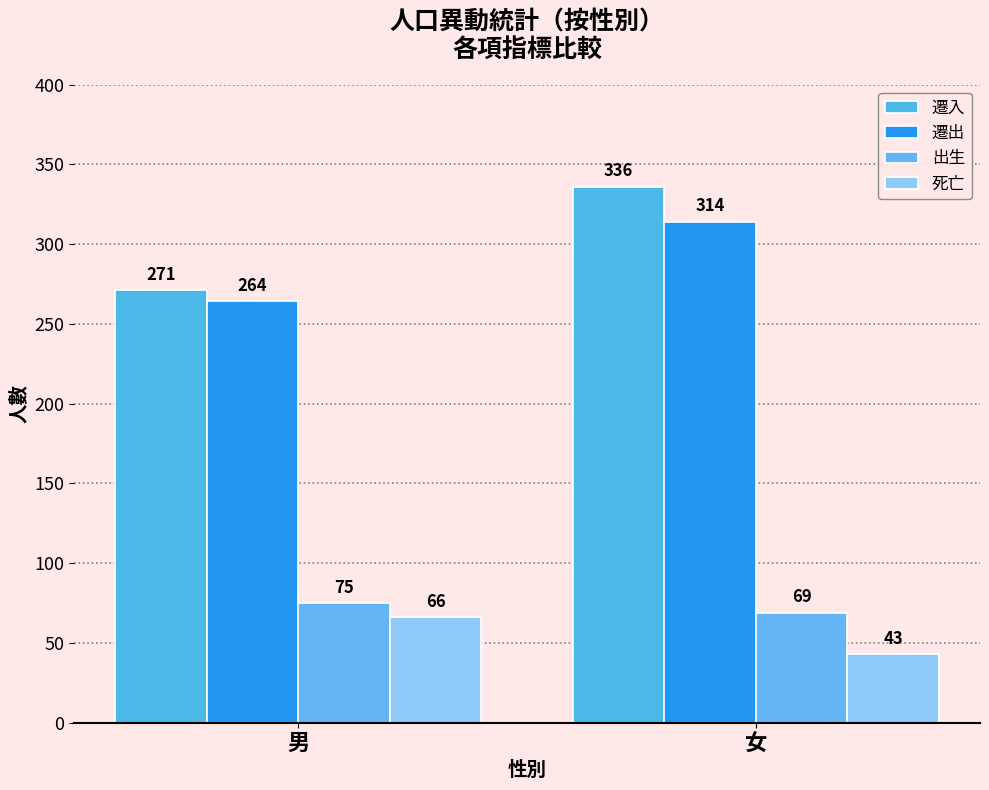

How many distinct data groups are displayed?

4